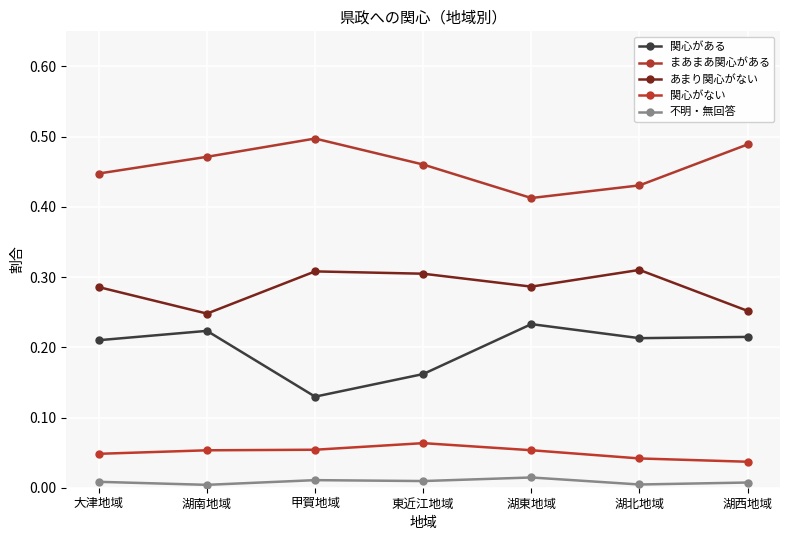

Is it true that 関心がある equals 0.2 at 大津地域?

True